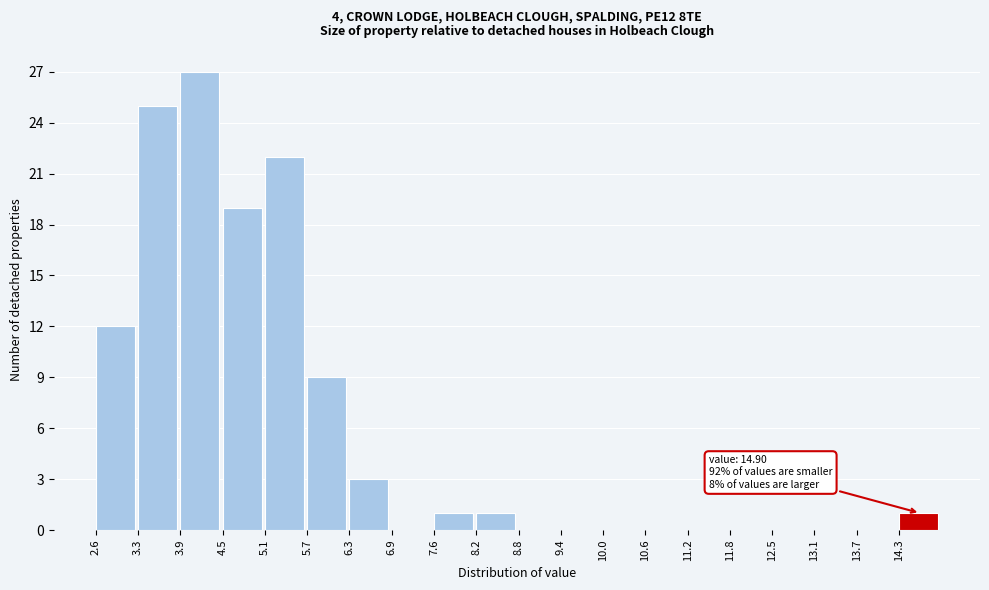

Which range on the x-axis has the tallest bar?

3.9 to 4.5